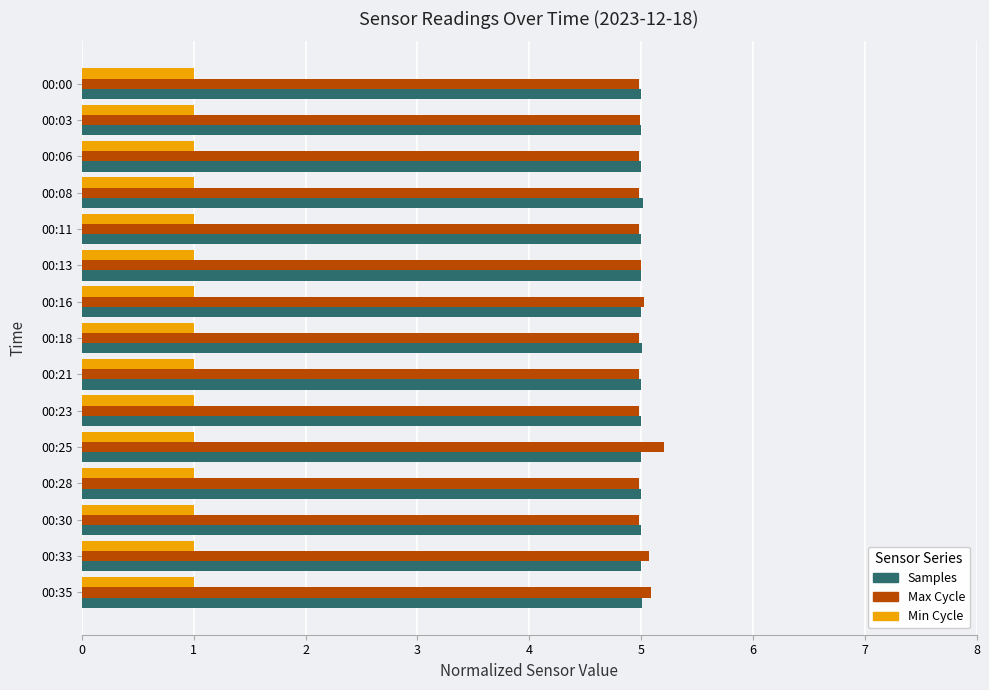

What is the smallest value displayed?

1.0